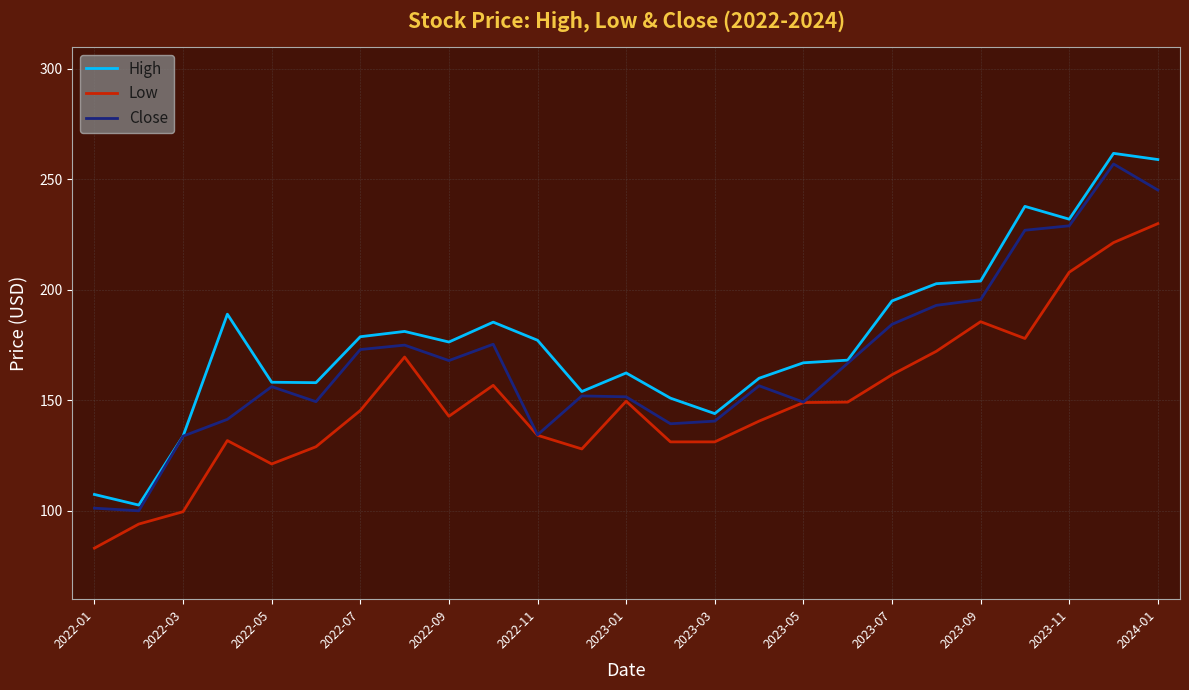

List the series in order of their overall mean, highest first.

High, Close, Low